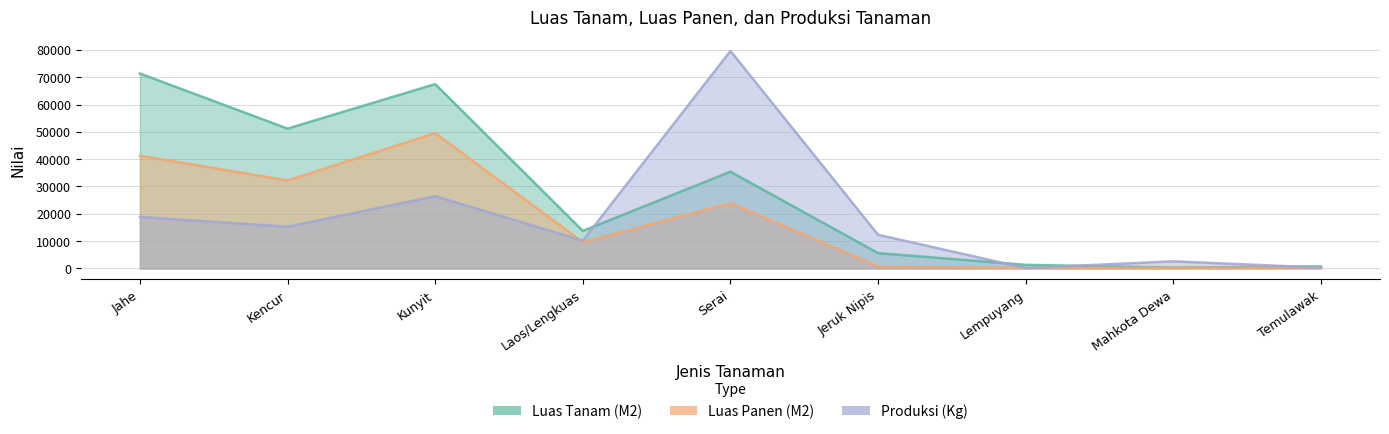

True or false: Luas Panen (M2) and Luas Tanam (M2) cross at least once.

False